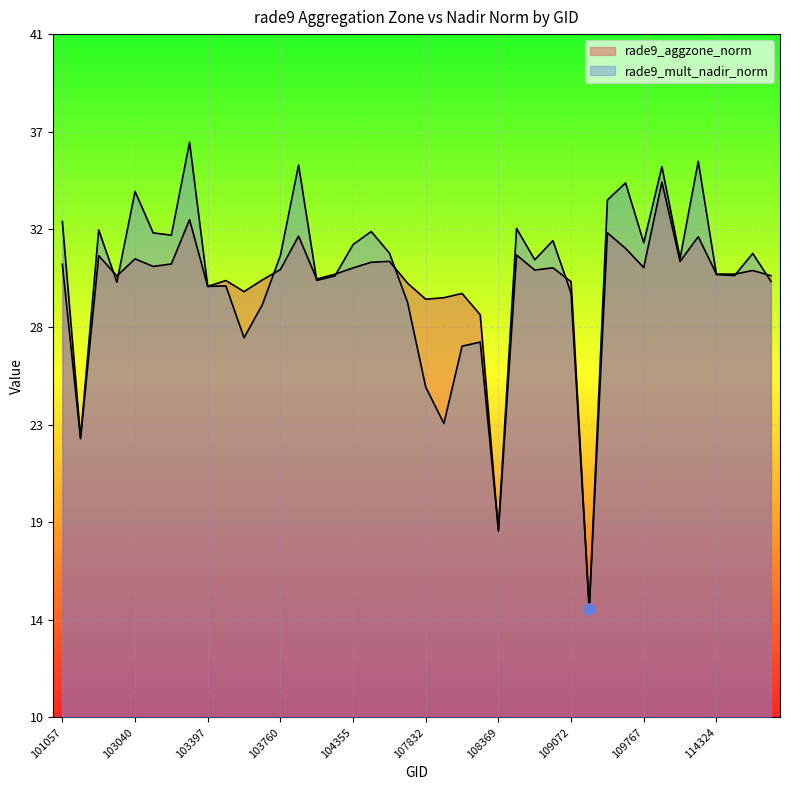

What are all the series names shown in the legend?

rade9_aggzone_norm, rade9_mult_nadir_norm